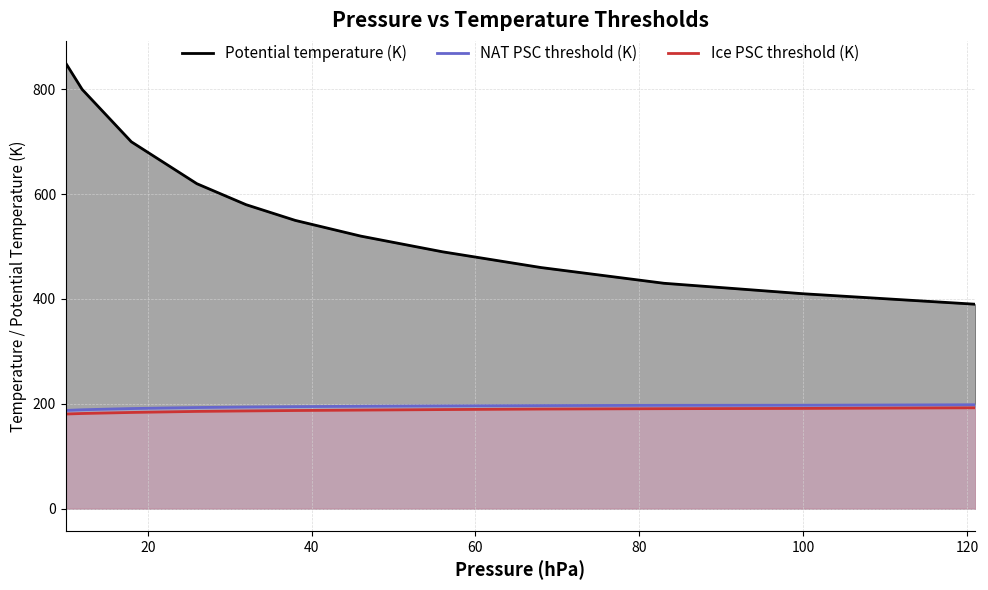

What is the smallest value displayed?

180.5